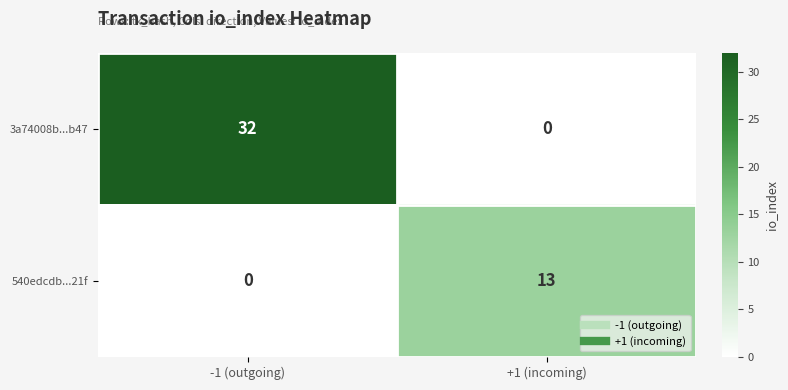

What is the difference between the maximum and minimum values in the 540edcdb...21f series?

13